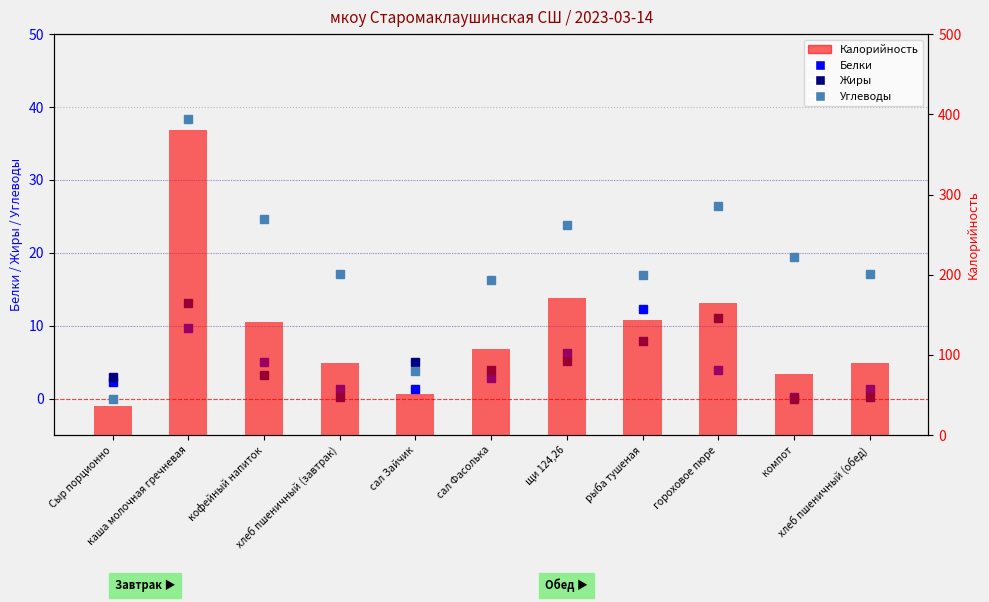

Count the number of data series in this chart.

4